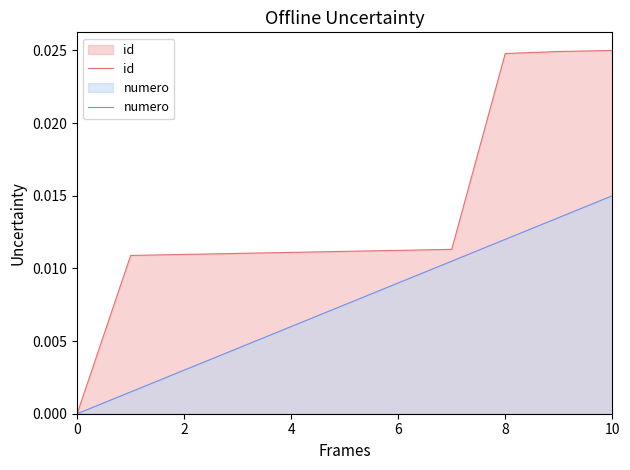

Rank the series by their average value, from lowest to highest.

numero, id